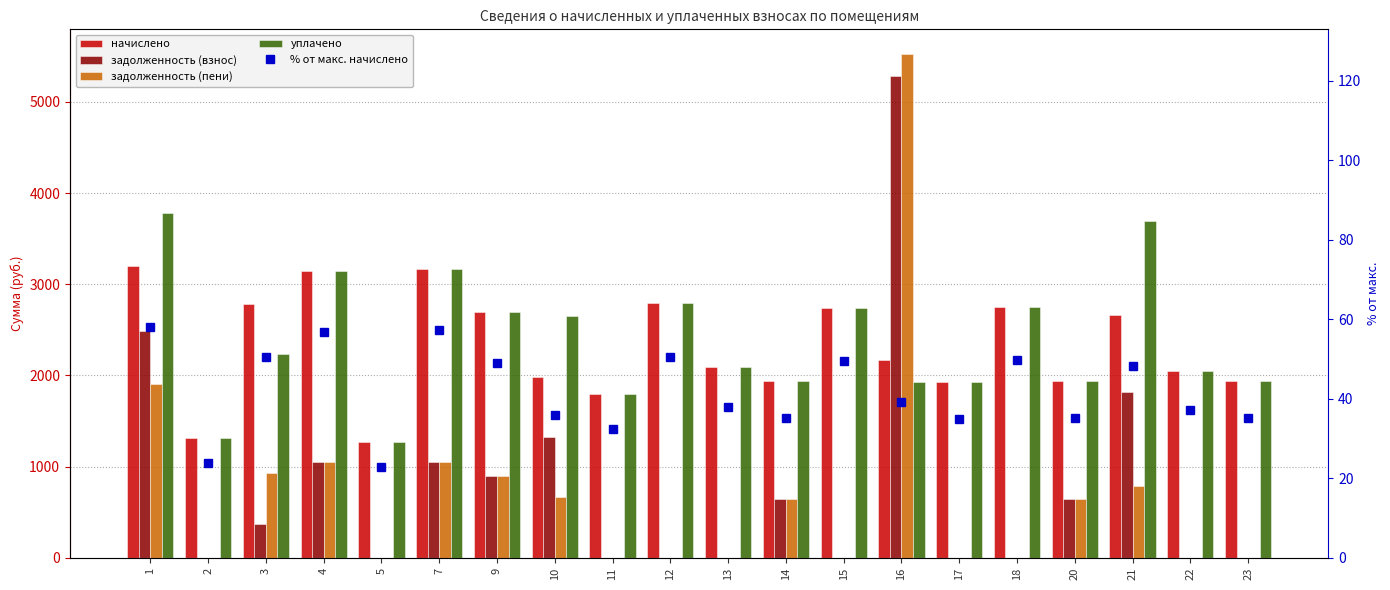

What is the difference between the задолженность (взнос) values at 11 and 14?

646.5